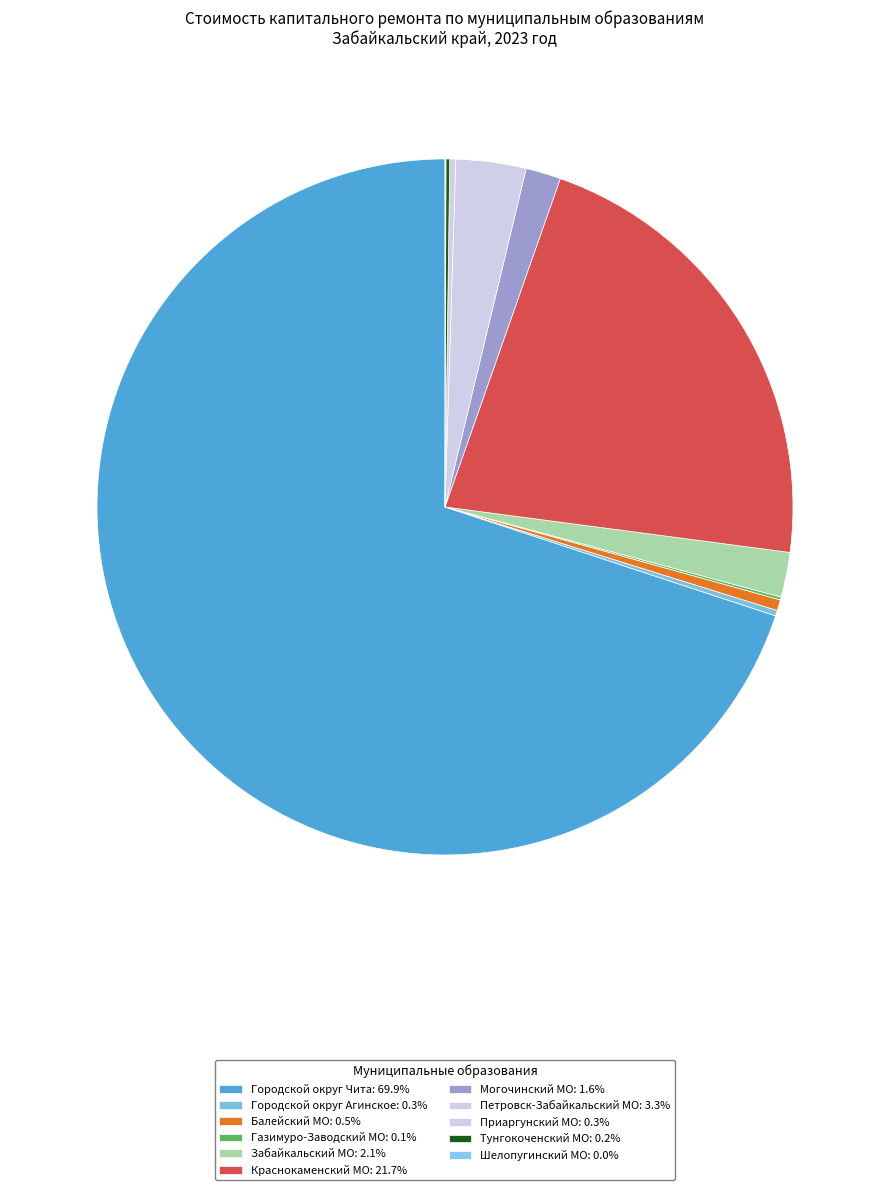

Which category has the smallest portion of the pie?

Шелопугинский МО